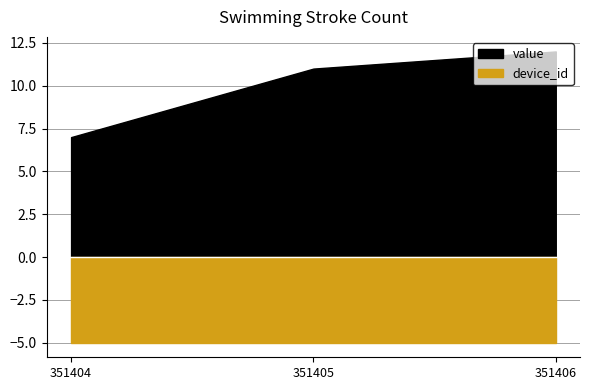

List the series in order of their peak value, lowest first.

device_id, value